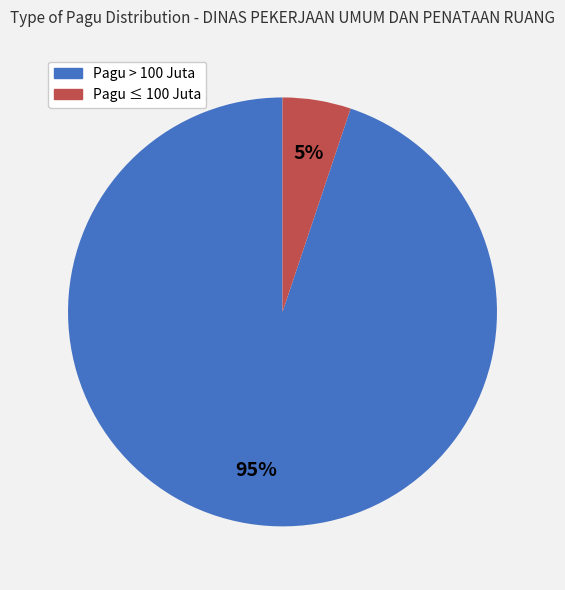

To the nearest percent, what is the average slice percentage?

50%